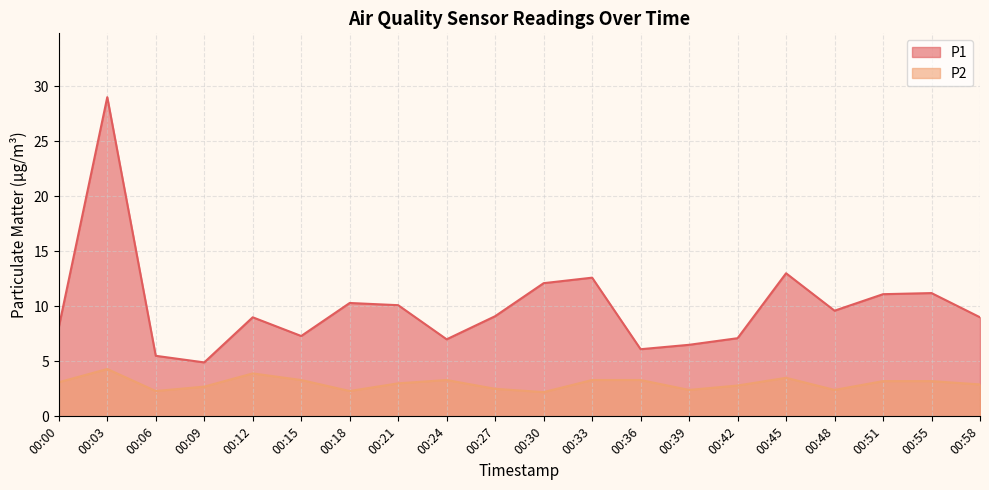

Rank the series at 00:30 from highest to lowest value.

P1, P2